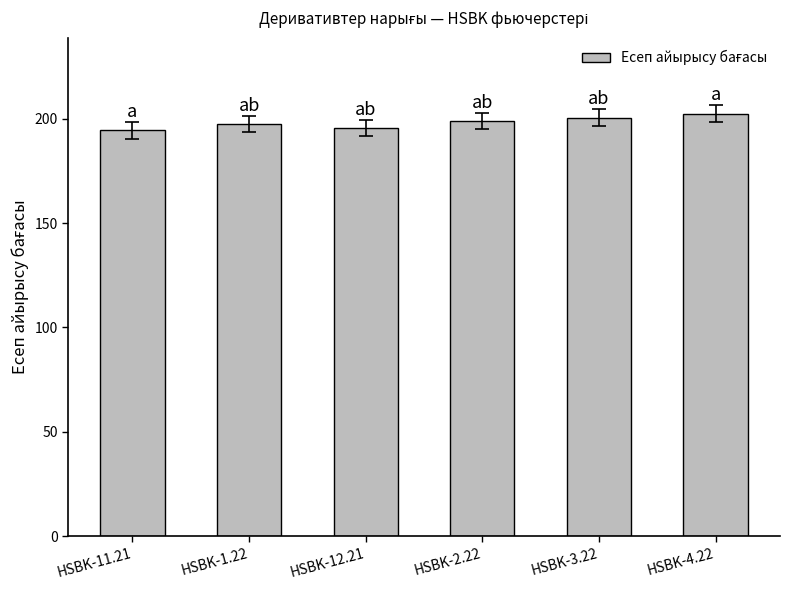

What is the value of the 3rd bar from the left?

195.6